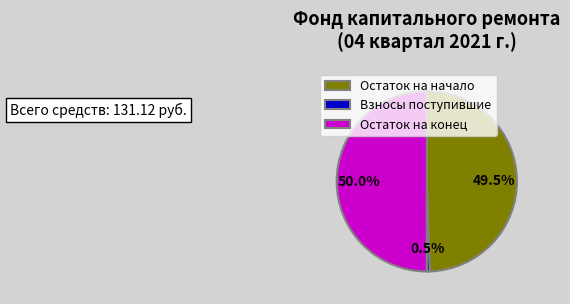

What is the largest slice in the pie chart?

Остаток на конец